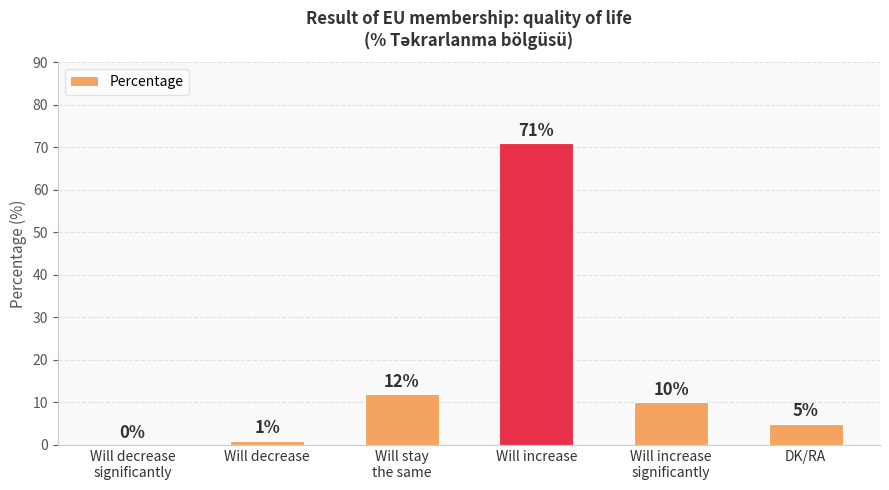

Is it true that the value at Will decrease is 1?

True